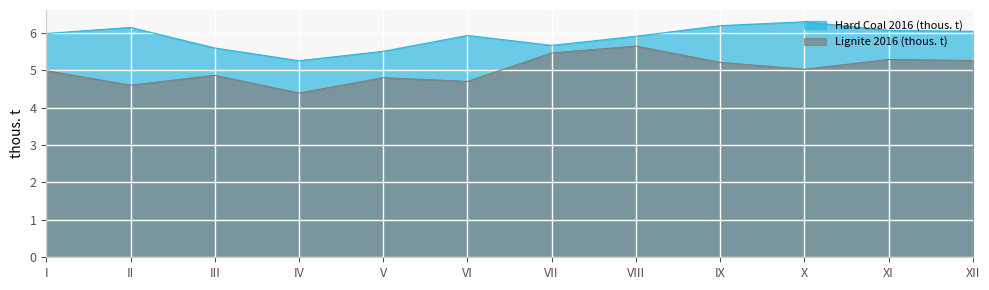

What is the minimum value shown in the chart?

4.4